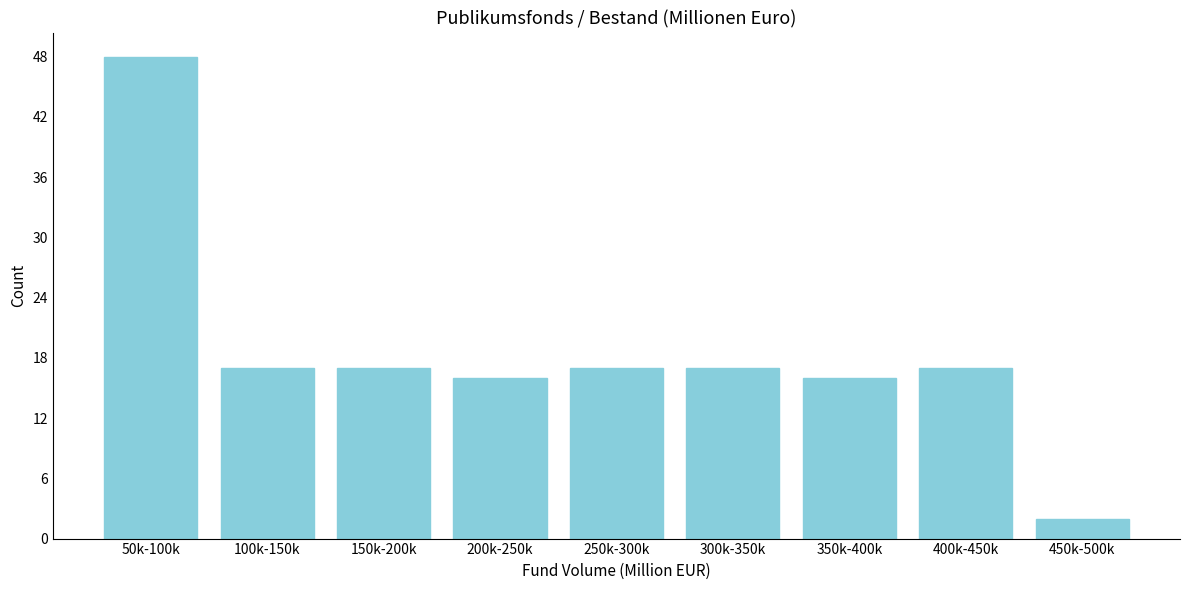

Reading left to right, transcribe all the data shown in this chart.

48	17	17	16	17	17	16	17	2